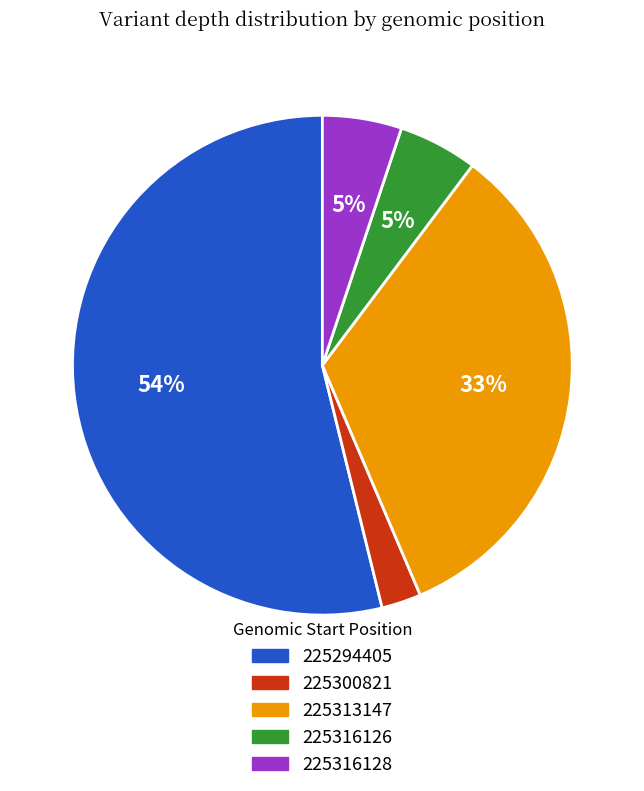

Which has a higher value, 225300821 or 225316126?

225316126